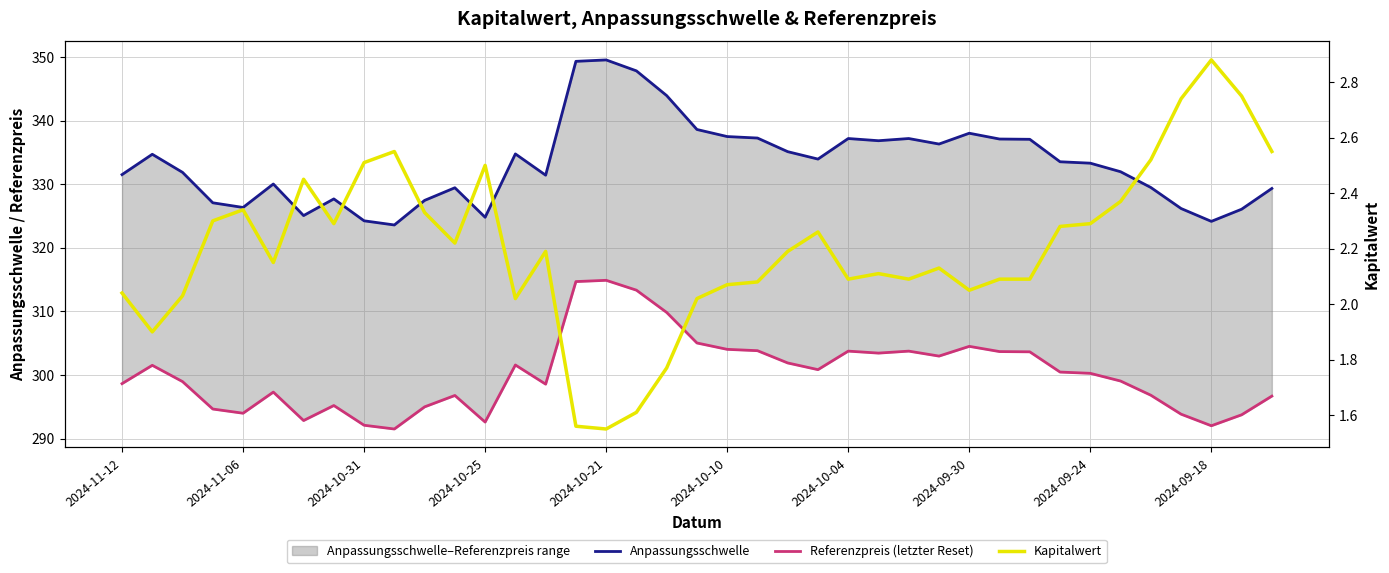

What are all the series names shown in the legend?

Anpassungsschwelle, Referenzpreis (letzter Reset), Kapitalwert